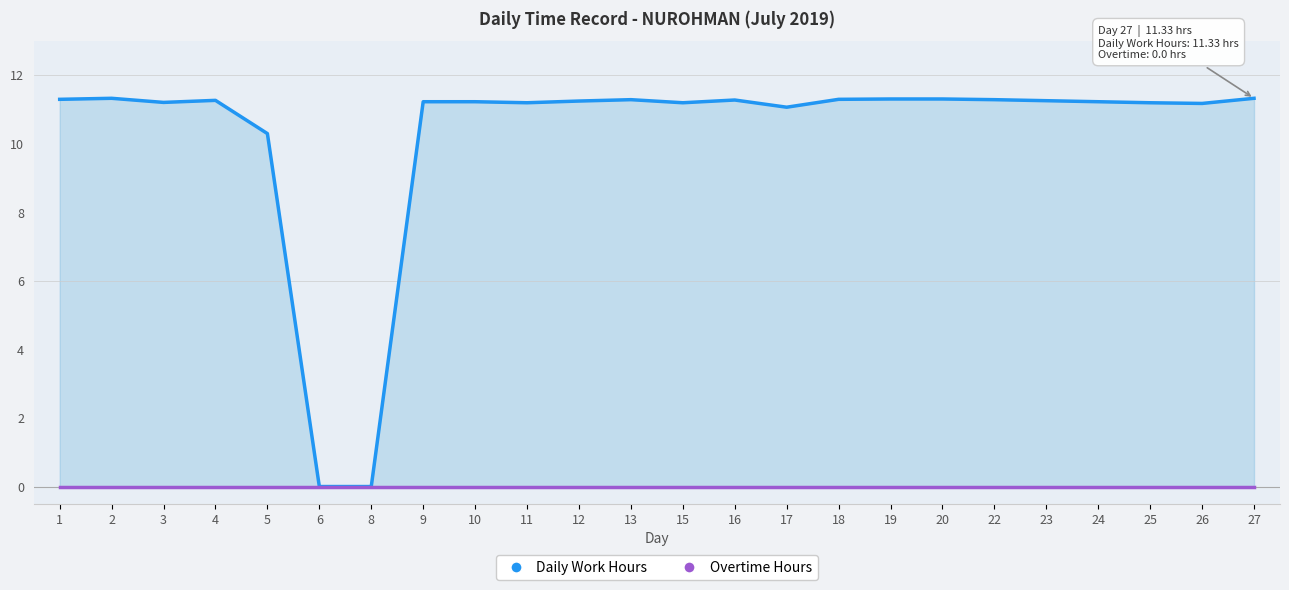

Which category has the lowest value across all series?

6